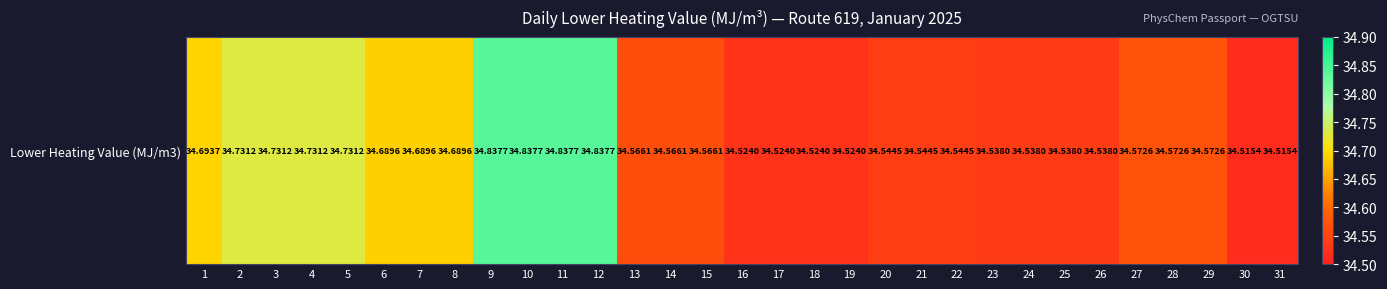

True or false: the data shows 34.7 at 5.

True